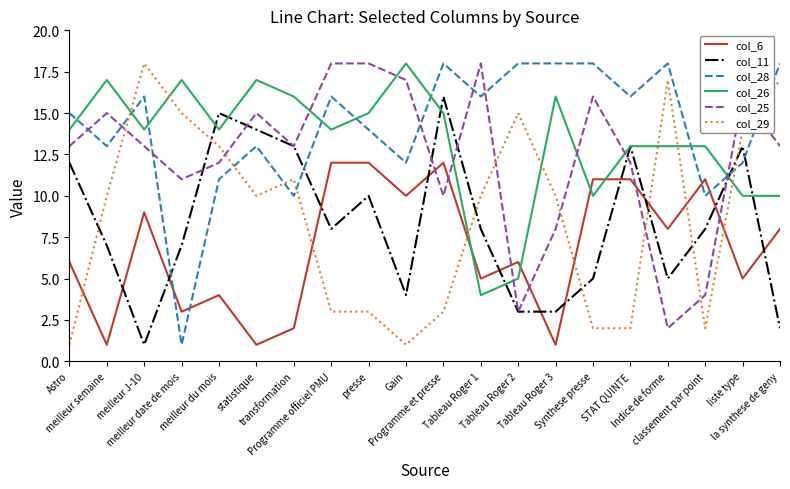

What is the greatest value displayed?

18